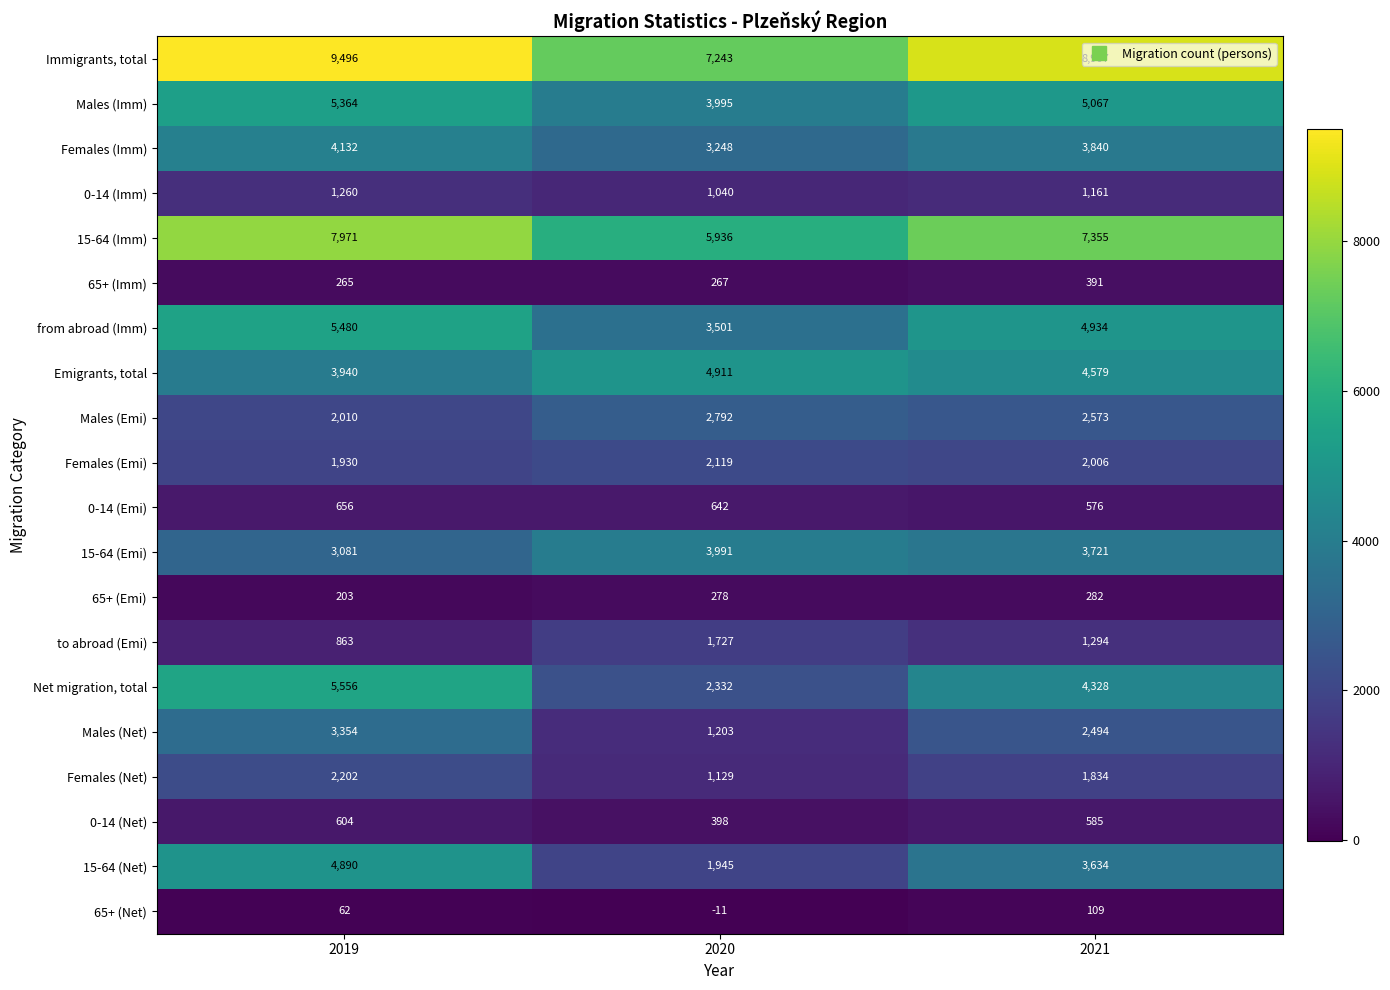

What is the sum of all 0-14 (Emi) values?

1874